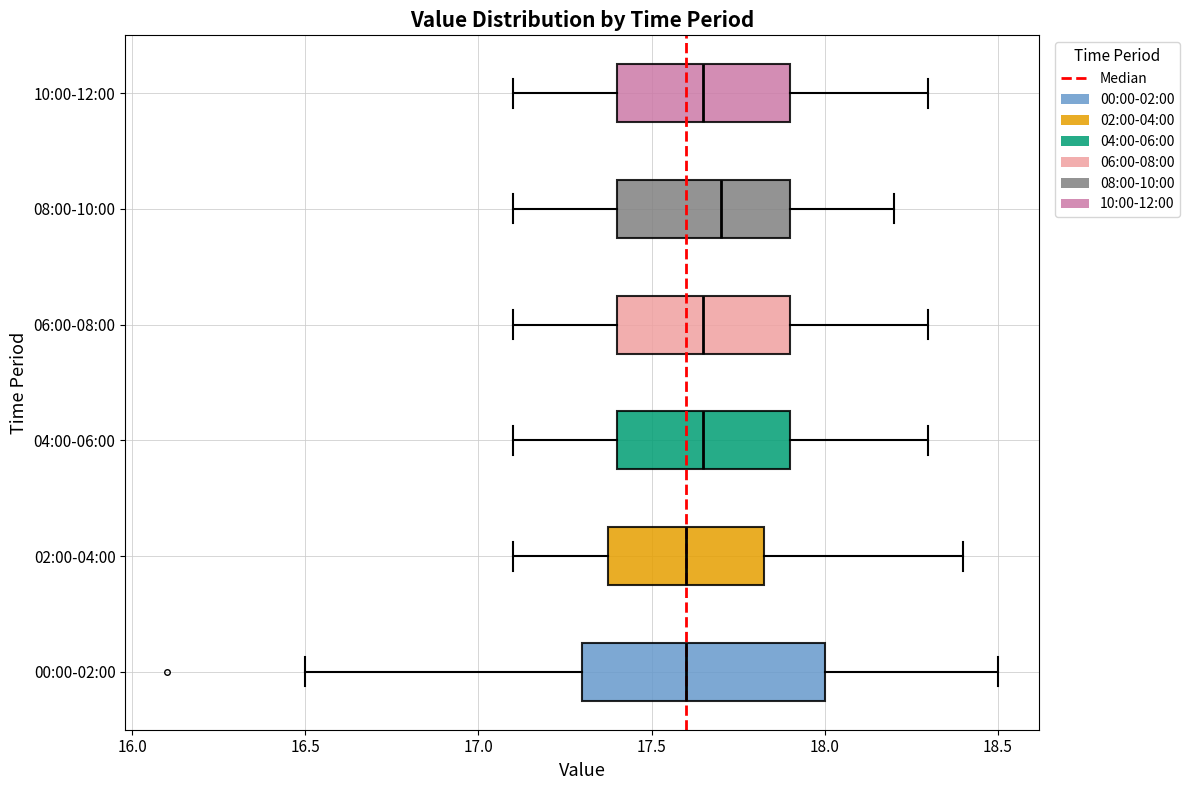

Reading bottom to top, transcribe this box plot: for each box, give where its median line is, the range the box spans, and where its two whiskers end, as read against the x-axis. The values are not printed on the chart, so give them approximately, as read against the axis.

00:00-02:00: median 17.60, box 17.30 to 18.00, whiskers 16.50 to 18.50
02:00-04:00: median 17.60, box 17.40 to 17.85, whiskers 17.10 to 18.40
04:00-06:00: median 17.65, box 17.40 to 17.90, whiskers 17.10 to 18.30
06:00-08:00: median 17.65, box 17.40 to 17.90, whiskers 17.10 to 18.30
08:00-10:00: median 17.70, box 17.40 to 17.90, whiskers 17.10 to 18.20
10:00-12:00: median 17.65, box 17.40 to 17.90, whiskers 17.10 to 18.30